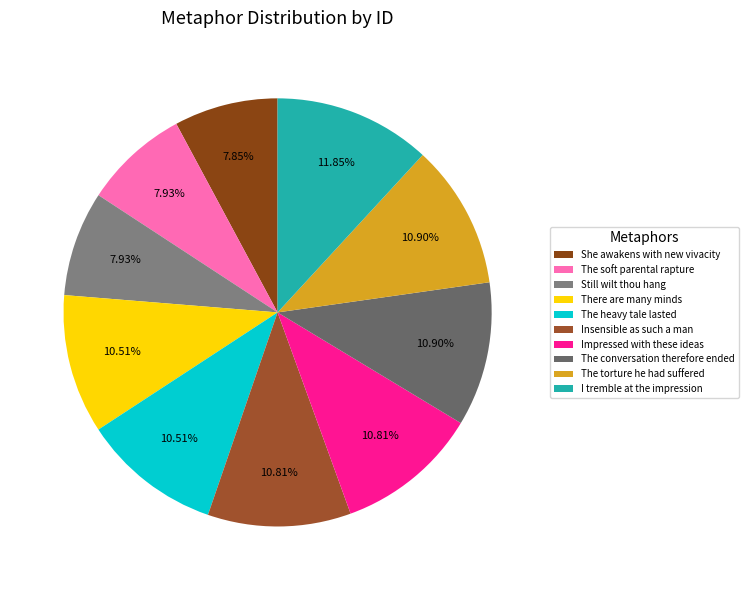

How many slices are in this pie chart?

10